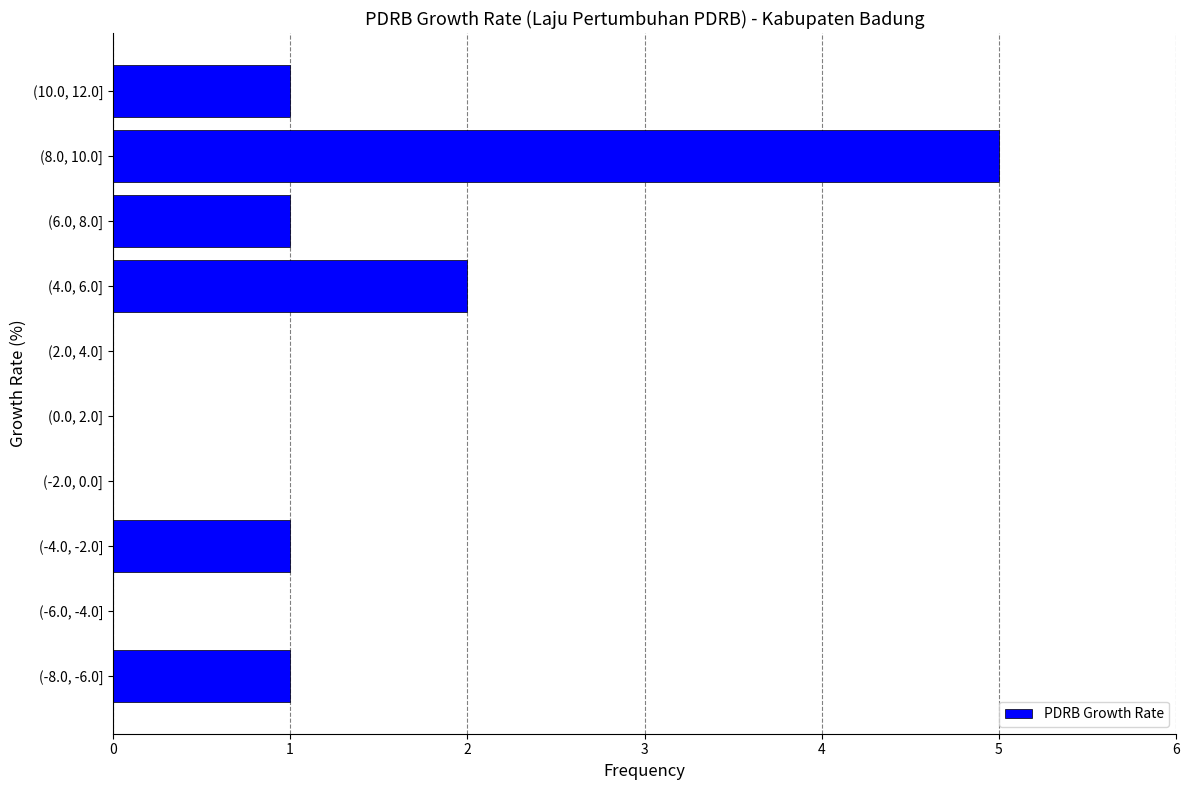

Reading top to bottom, extract all data points from this chart.

(10.0, 12.0]=1	(8.0, 10.0]=5	(6.0, 8.0]=1	(4.0, 6.0]=2	(2.0, 4.0]=0	(0.0, 2.0]=0	(-2.0, 0.0]=0	(-4.0, -2.0]=1	(-6.0, -4.0]=0	(-8.0, -6.0]=1